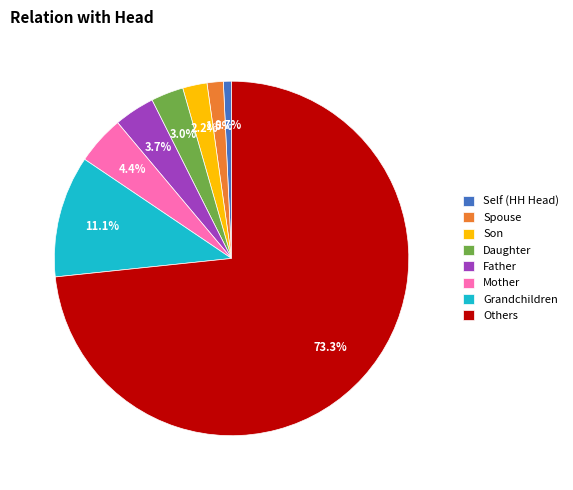

What percentage is the Self (HH Head) slice, to the nearest percent?

1%